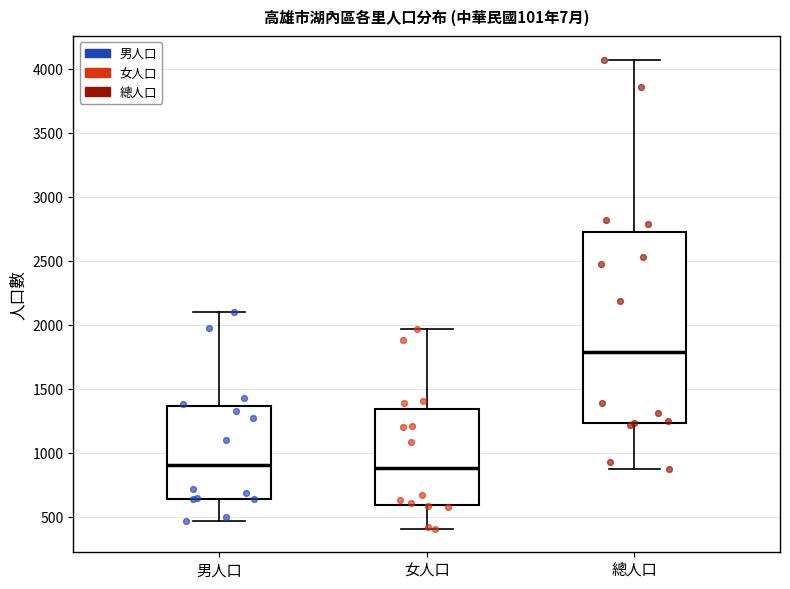

Where does the median line of the box for 男人口 sit on the y-axis? The values are not printed on the chart, so give them approximately, as read against the axis.

900